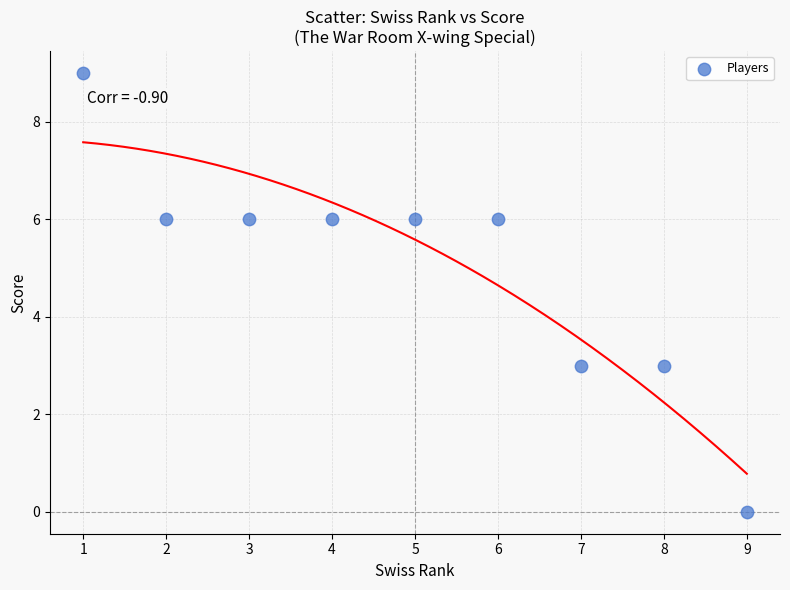

What is the average Y value?

5